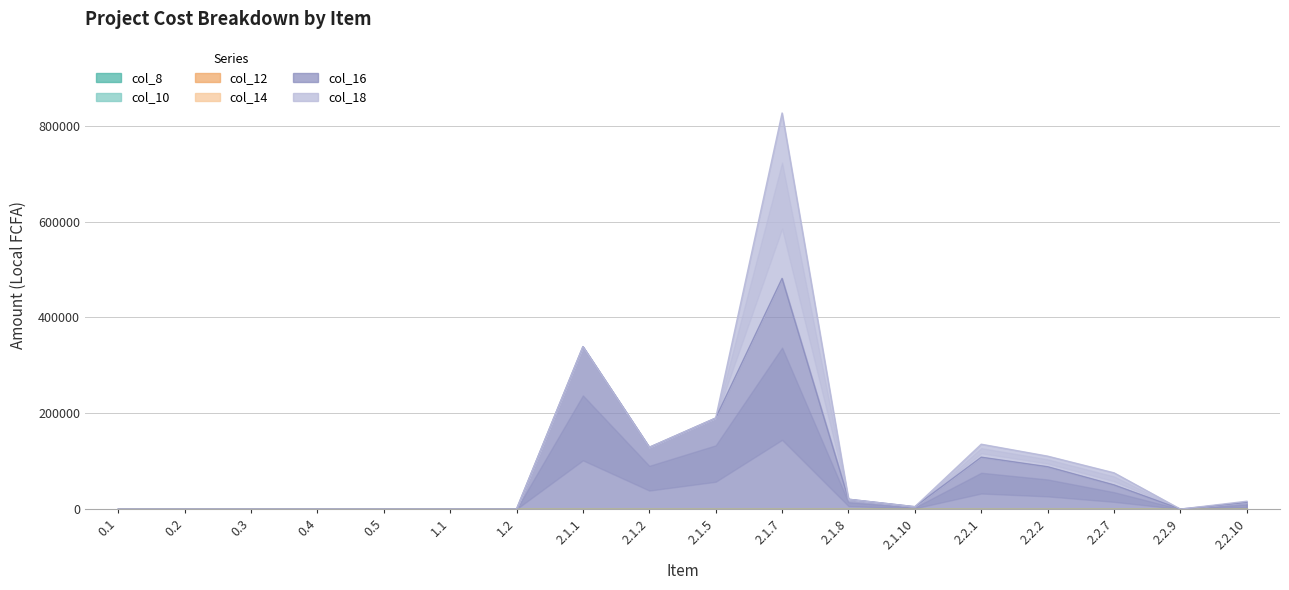

At how many categories does at least one series exceed 104880?

5